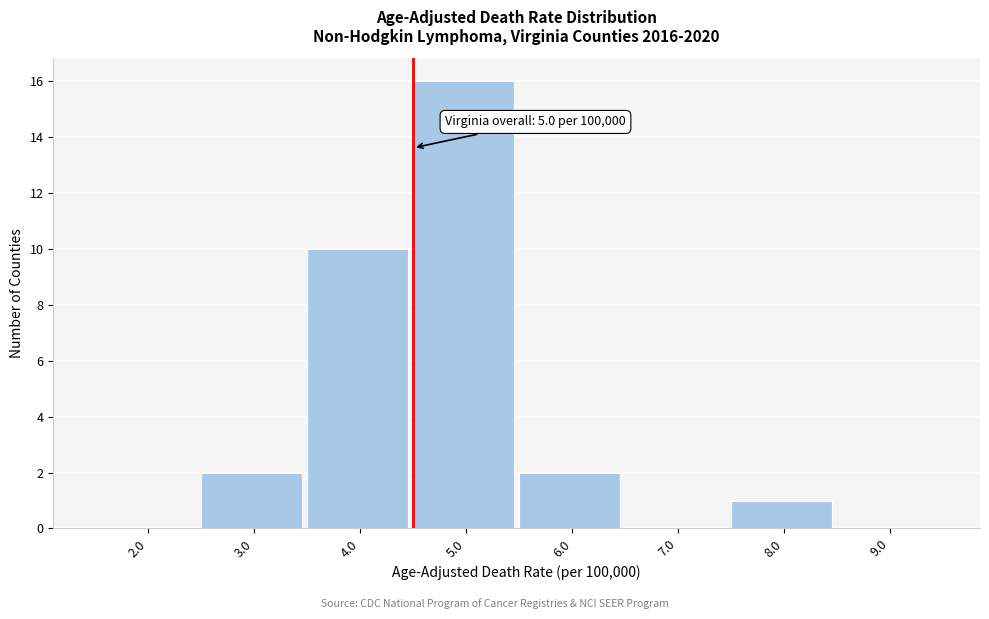

Reading right to left, extract all data points from this chart.

9.0=0	8.0=1	7.0=0	6.0=2	5.0=16	4.0=10	3.0=2	2.0=0